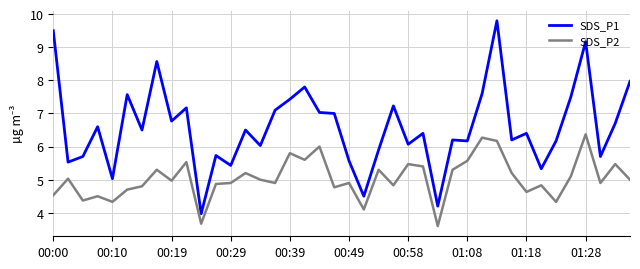

True or false: SDS_P2 and SDS_P1 cross at least once.

False